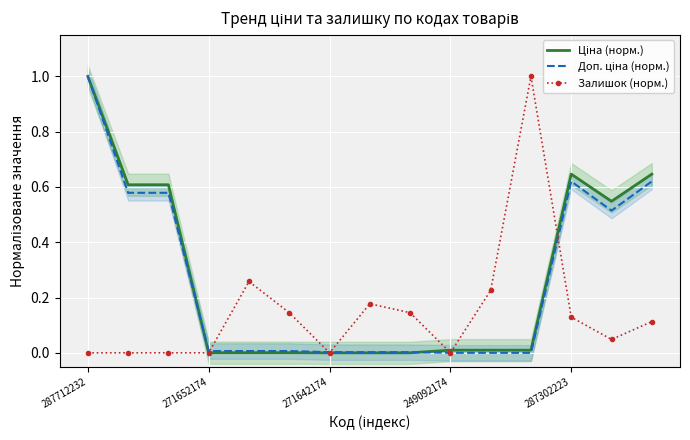

At which label is Залишок (норм.) closest to 0?

287712232